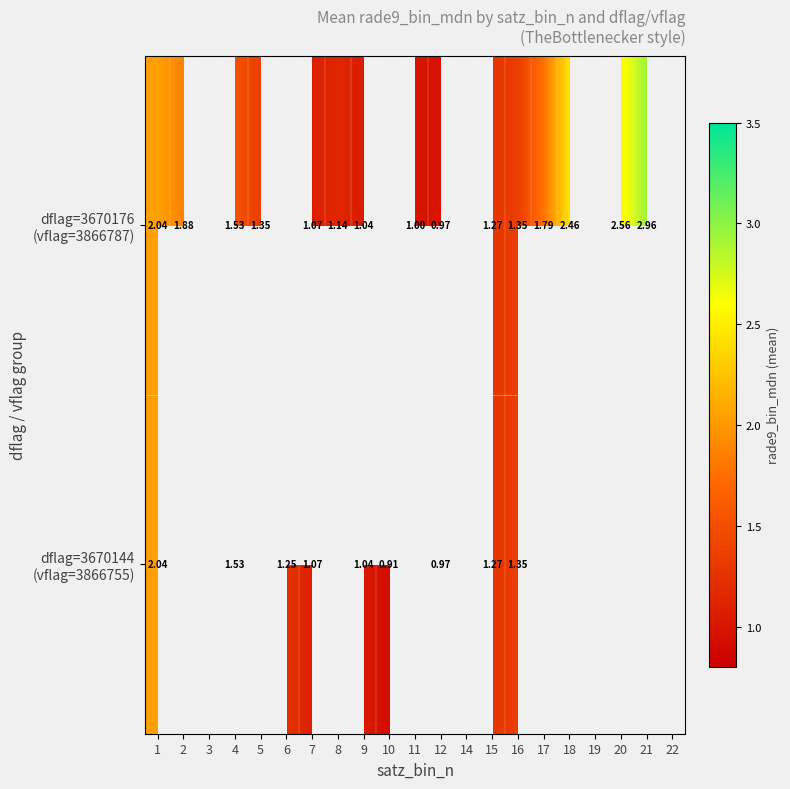

Rank the series by their average value, from highest to lowest.

dflag=3670144 (vflag=3866755), dflag=3670176 (vflag=3866787)